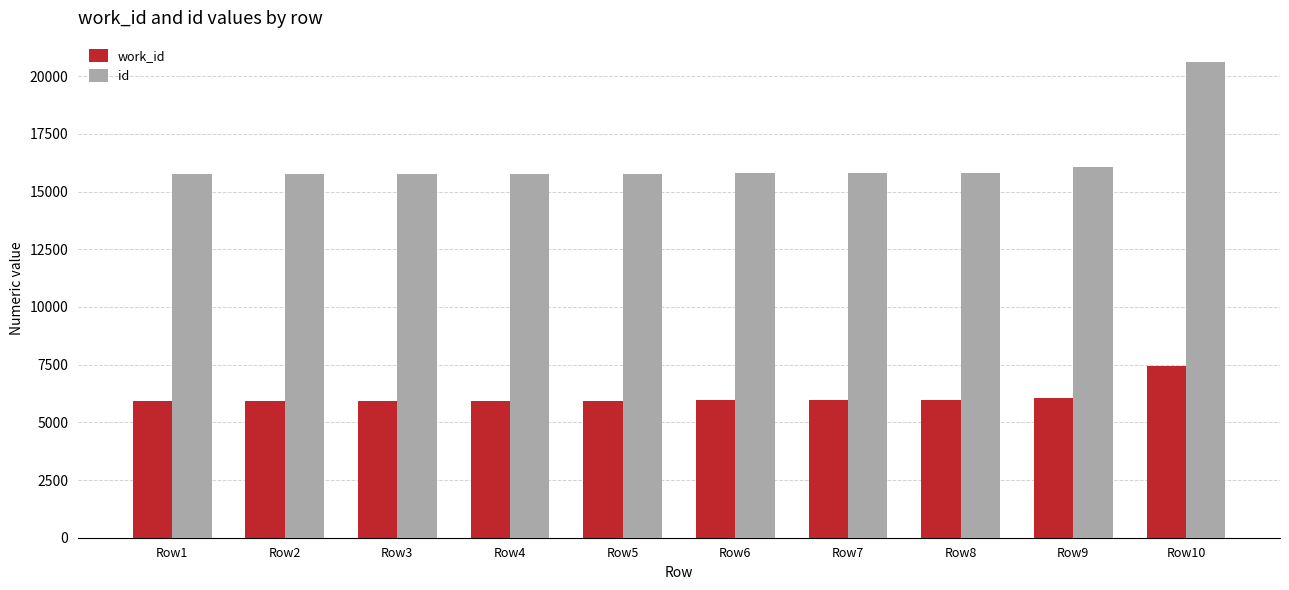

What are all the series names shown in the legend?

work_id, id